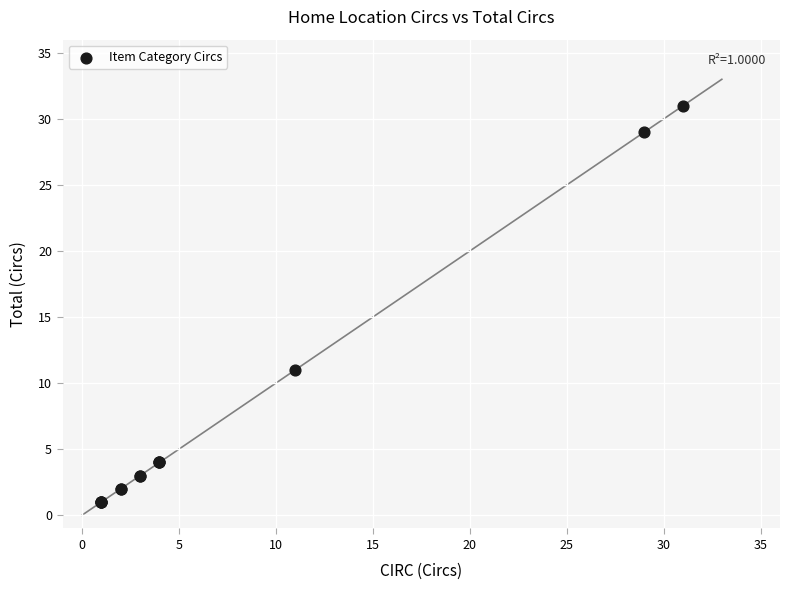

What Y value in the scatter plot is closest to 16?

11